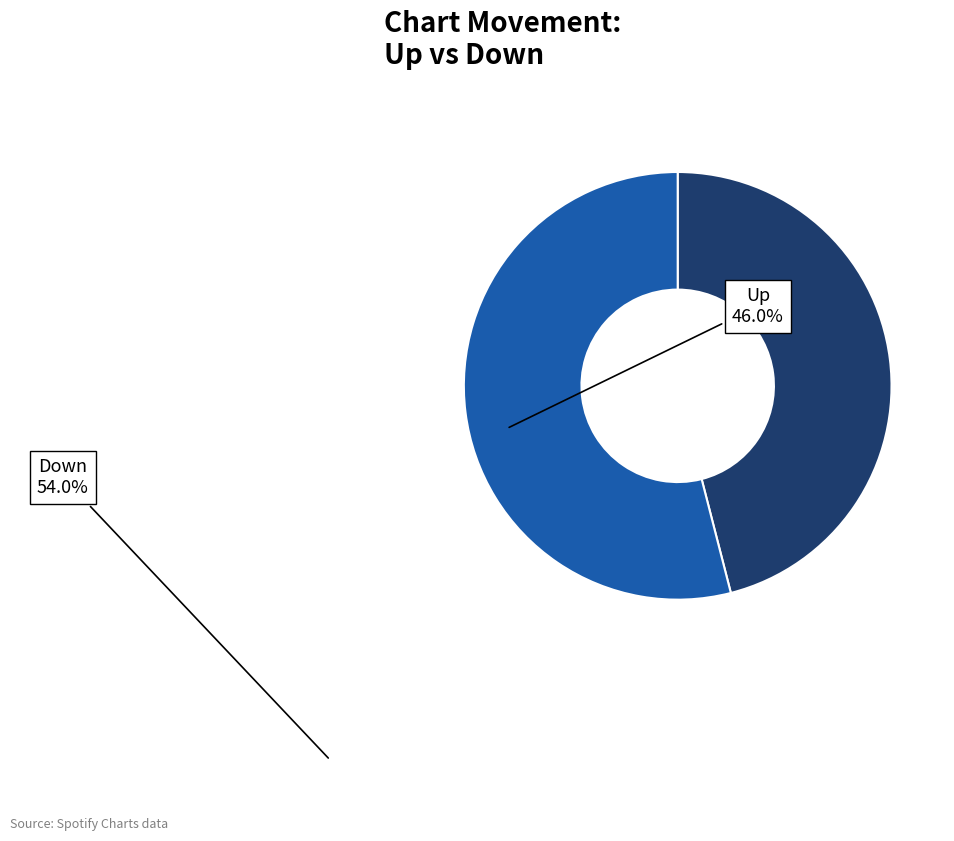

Count the number of slices in the pie.

2